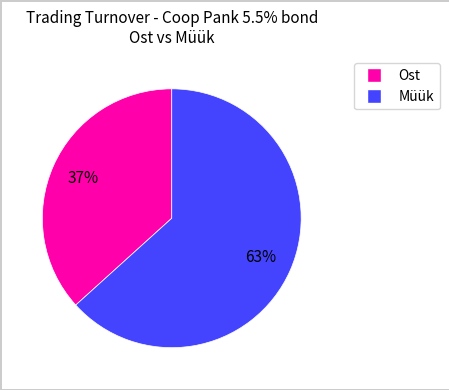

How many slices are in this pie chart?

2